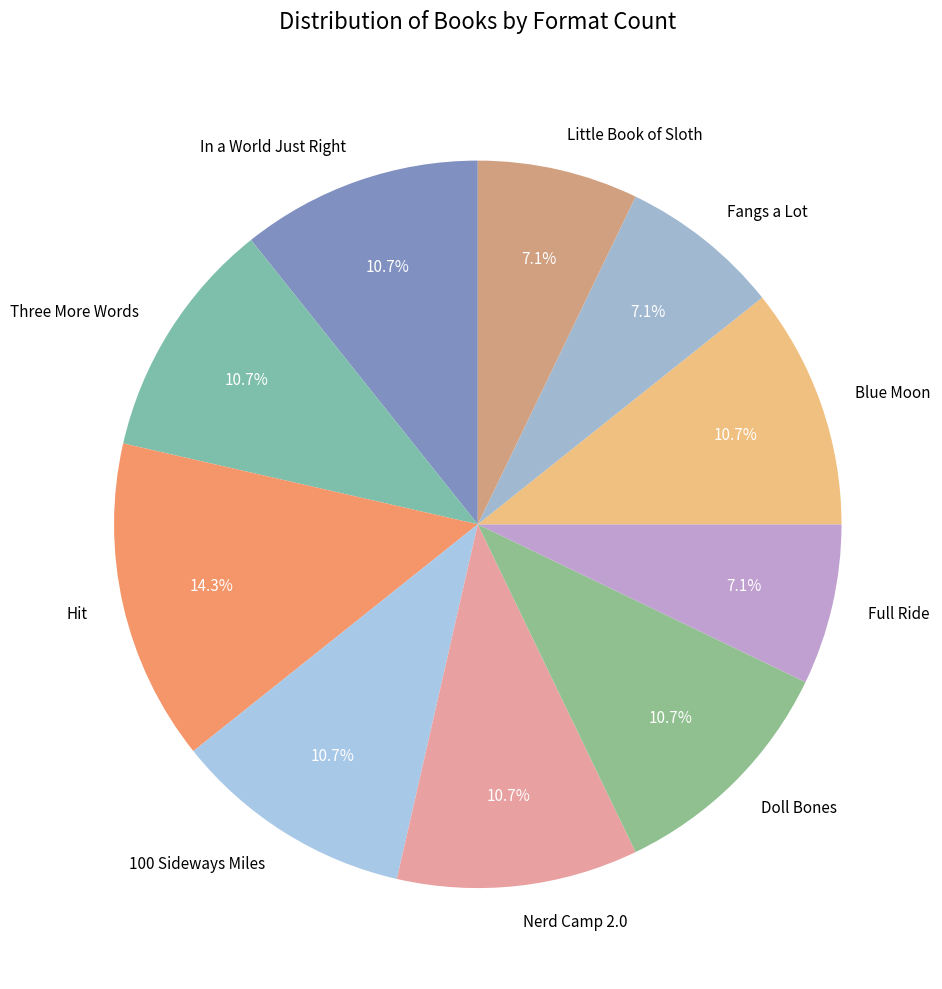

What portion of the pie excludes Three More Words?

89.3%